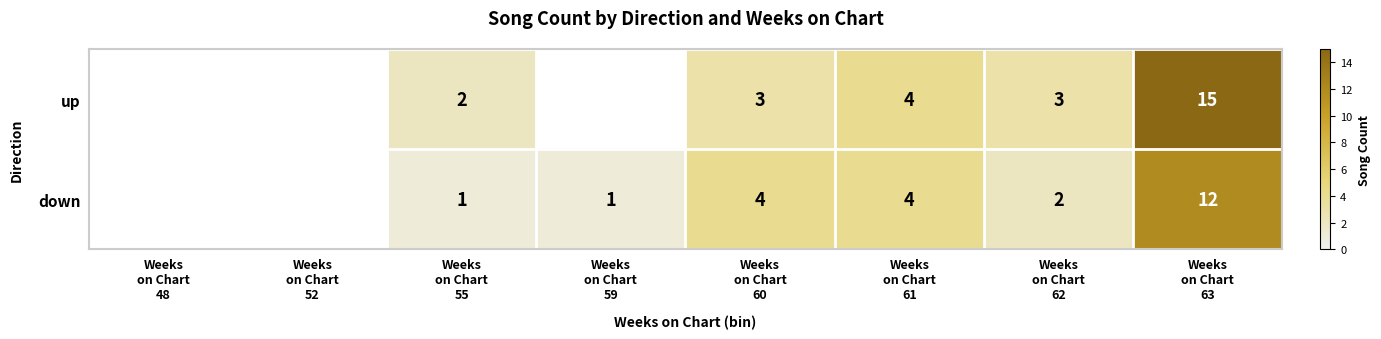

At which label does up reach its minimum?

Weeks on Chart 48